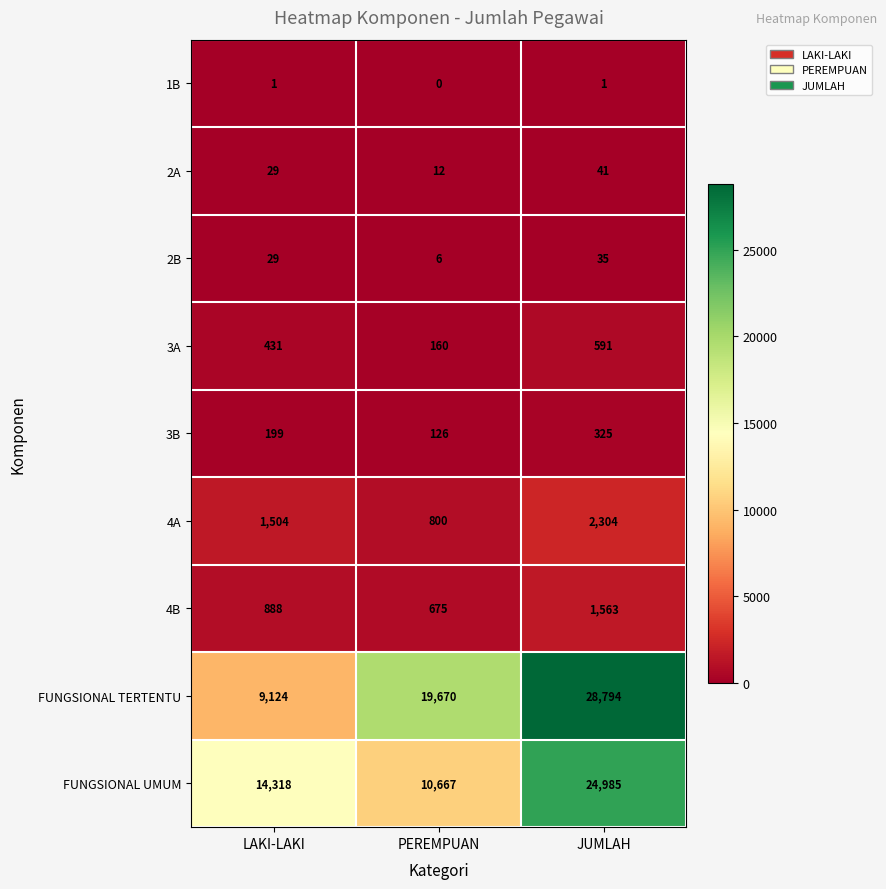

What is the sum of all 3B values?

650